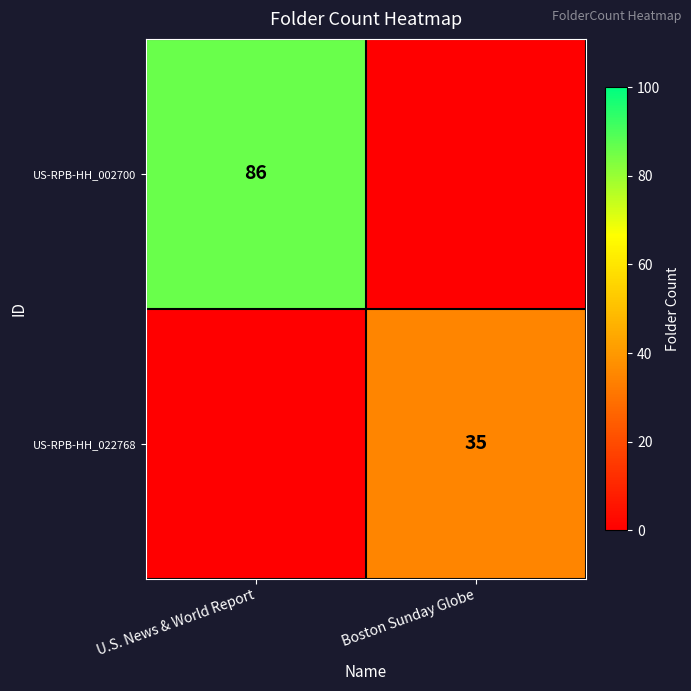

At how many categories does at least one series exceed 77?

1